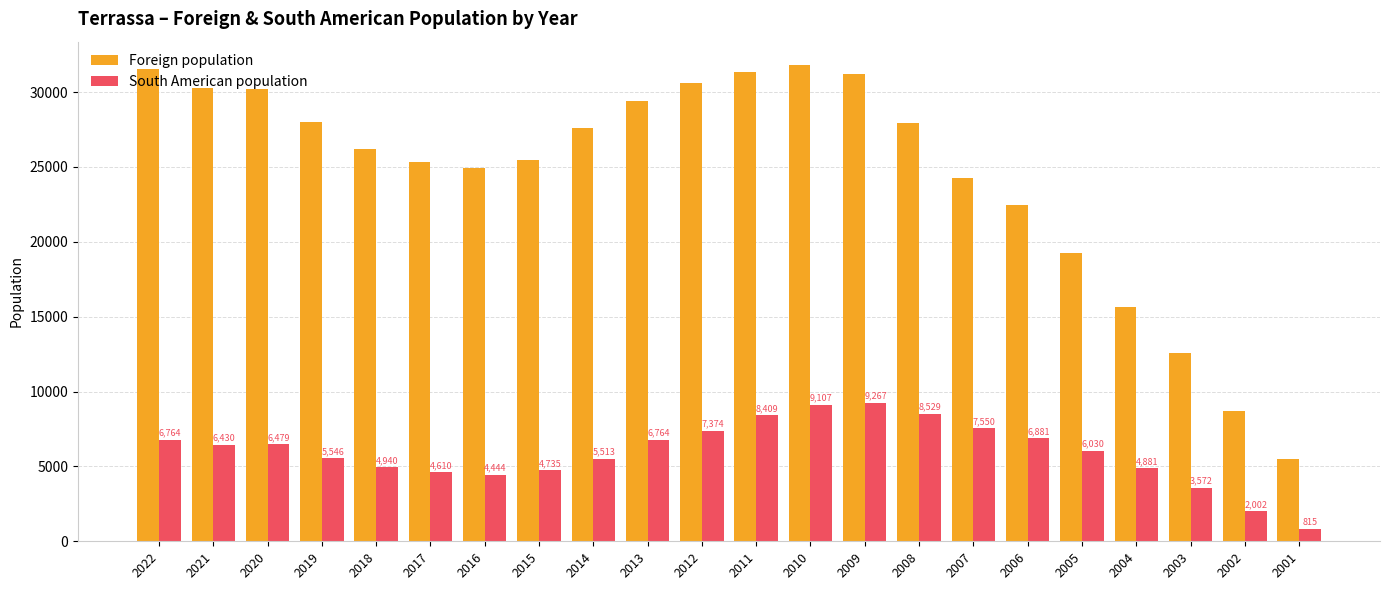

How many distinct data groups are displayed?

2